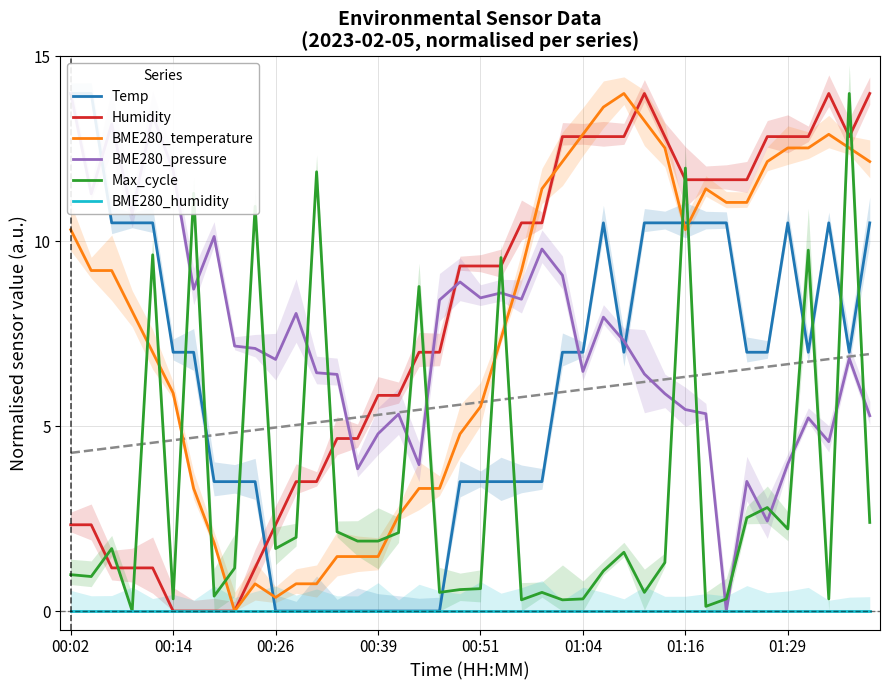

List the series in order of their peak value, lowest first.

BME280_humidity, Temp, Humidity, BME280_temperature, BME280_pressure, Max_cycle